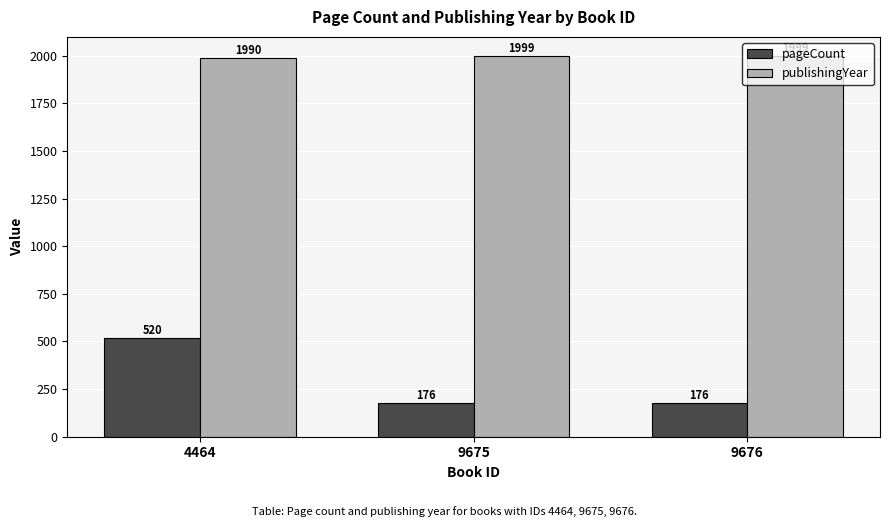

What is the value of the publishingYear bar at the 1st from the left?

1990